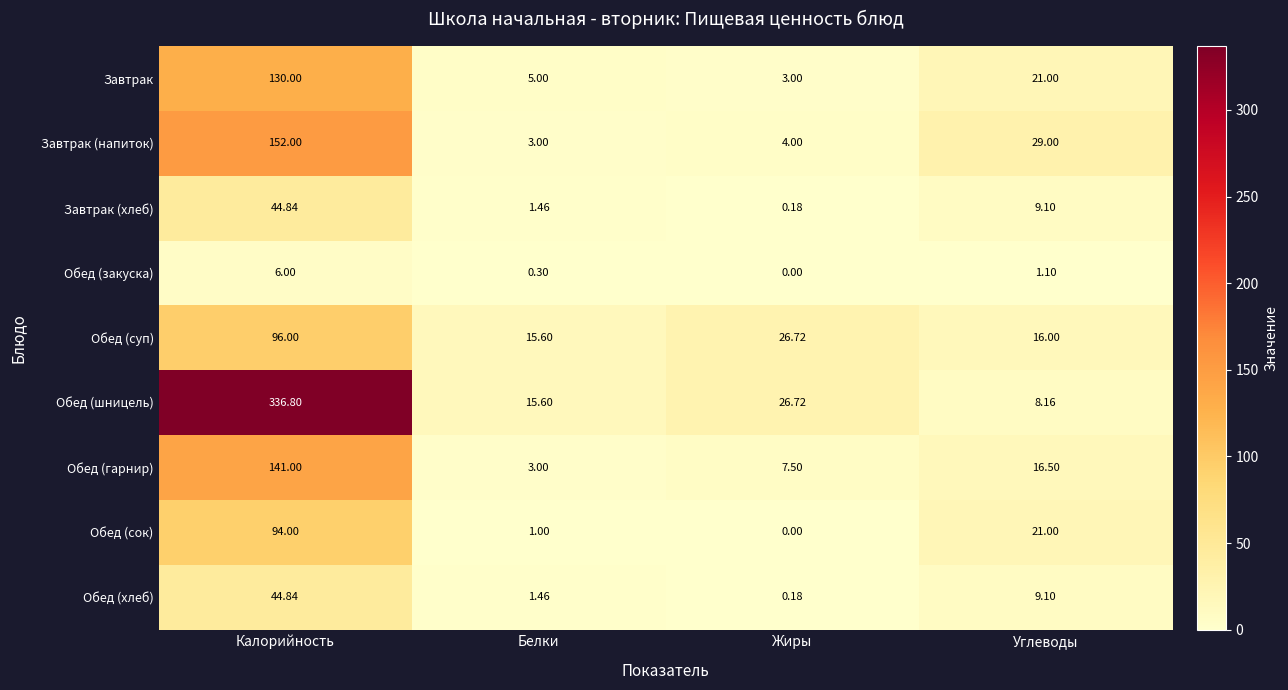

At how many categories does at least one series exceed 2?

4